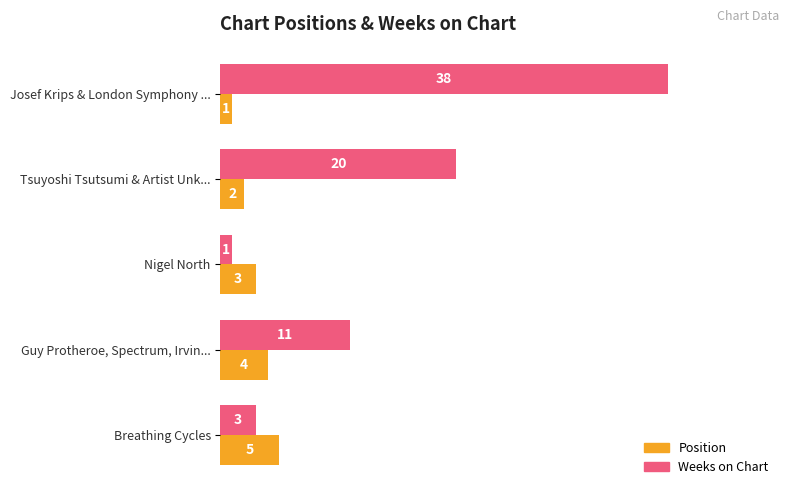

At Josef Krips & London Symphony ..., list the series in order from largest to smallest.

Weeks on Chart, Position